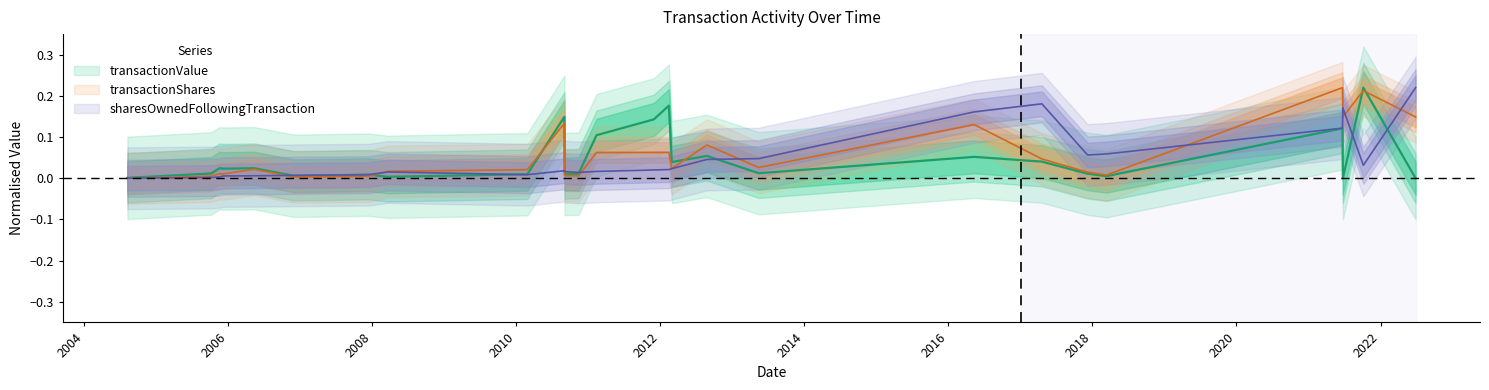

Reading right to left, list all the values displayed in this chart.

transactionValue: 0.0	0.2	0.0	0.1	0.0	0.0	0.0	0.1	0.0	0.1	0.0	0.2	0.1	0.1	0.0	0.0	0.1	0.0	0.0	0.0	0.0	0.0	0.0	0.0	0.0	0.0
sharesOwnedFollowingTransaction: 0.2	0.0	0.2	0.1	0.1	0.1	0.2	0.2	0.0	0.0	0.0	0.0	0.0	0.0	0.0	0.0	0.0	0.0	0.0	0.0	0.0	0.0	0.0	0.0	0.0	0.0
transactionShares: 0.1	0.2	0.1	0.2	0.0	0.0	0.0	0.1	0.0	0.1	0.0	0.1	0.1	0.1	0.0	0.0	0.1	0.0	0.0	0.0	0.0	0.0	0.0	0.0	0.0	0.0